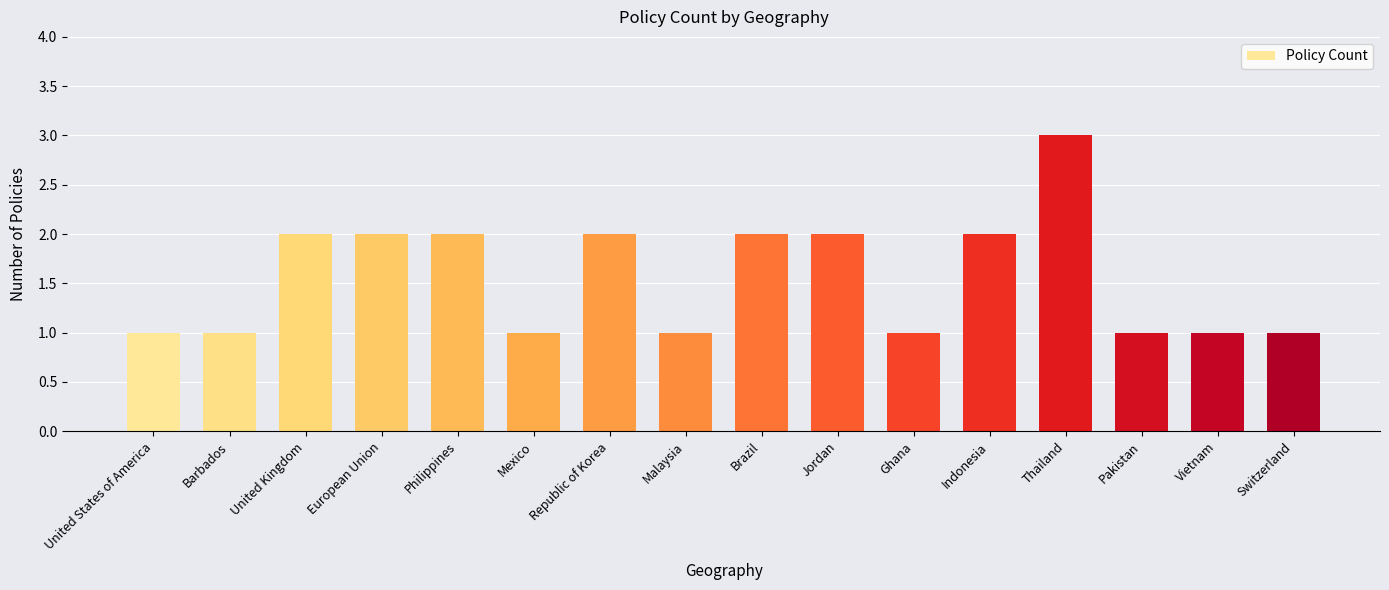

Read the value at Republic of Korea.

2